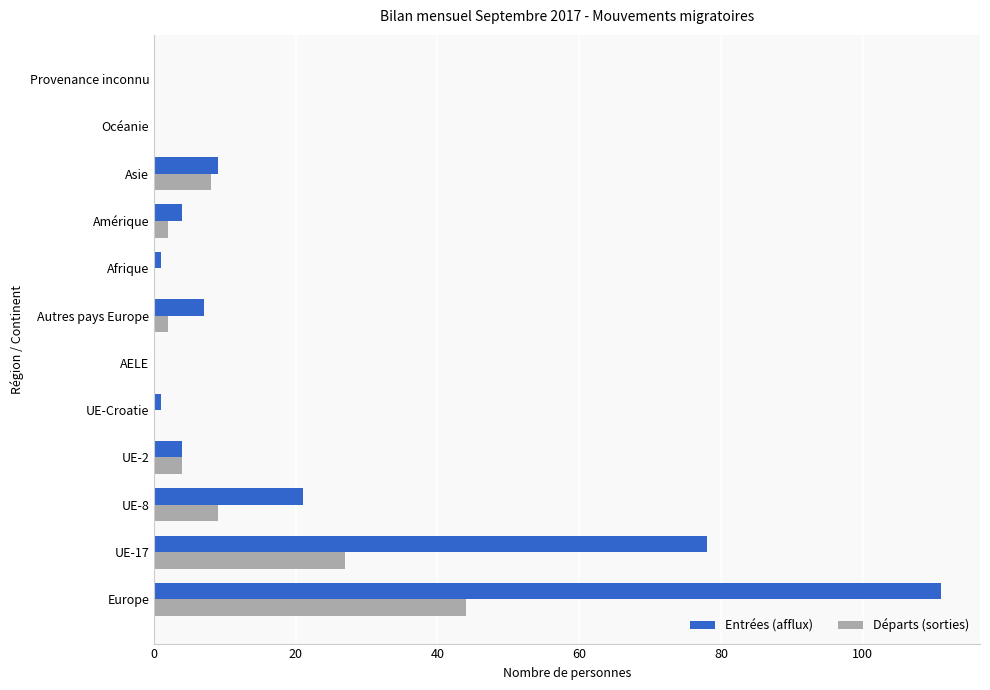

Which category has the highest value in the Départs (sorties) series?

Europe